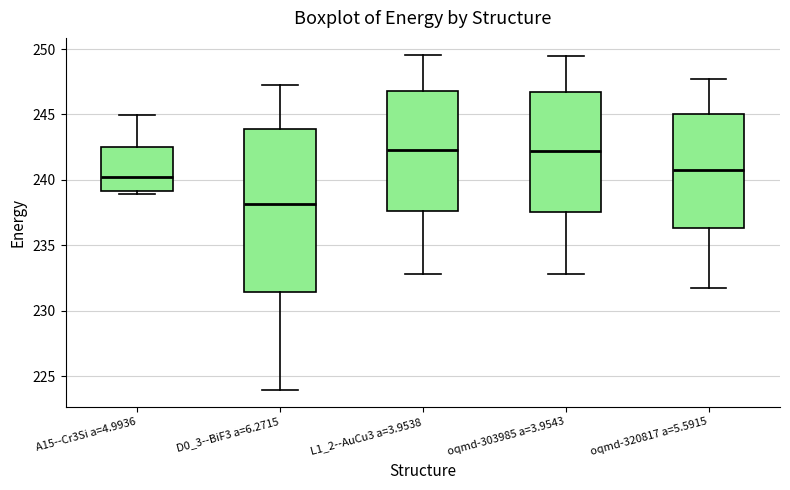

Where does the median line of the box for A15--Cr3Si a=4.9936 sit on the y-axis? The values are not printed on the chart, so give them approximately, as read against the axis.

240.5